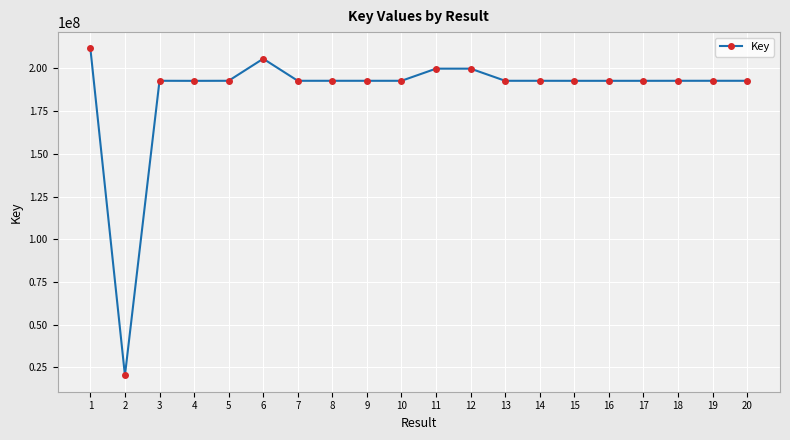

Where is the first local minimum?

2